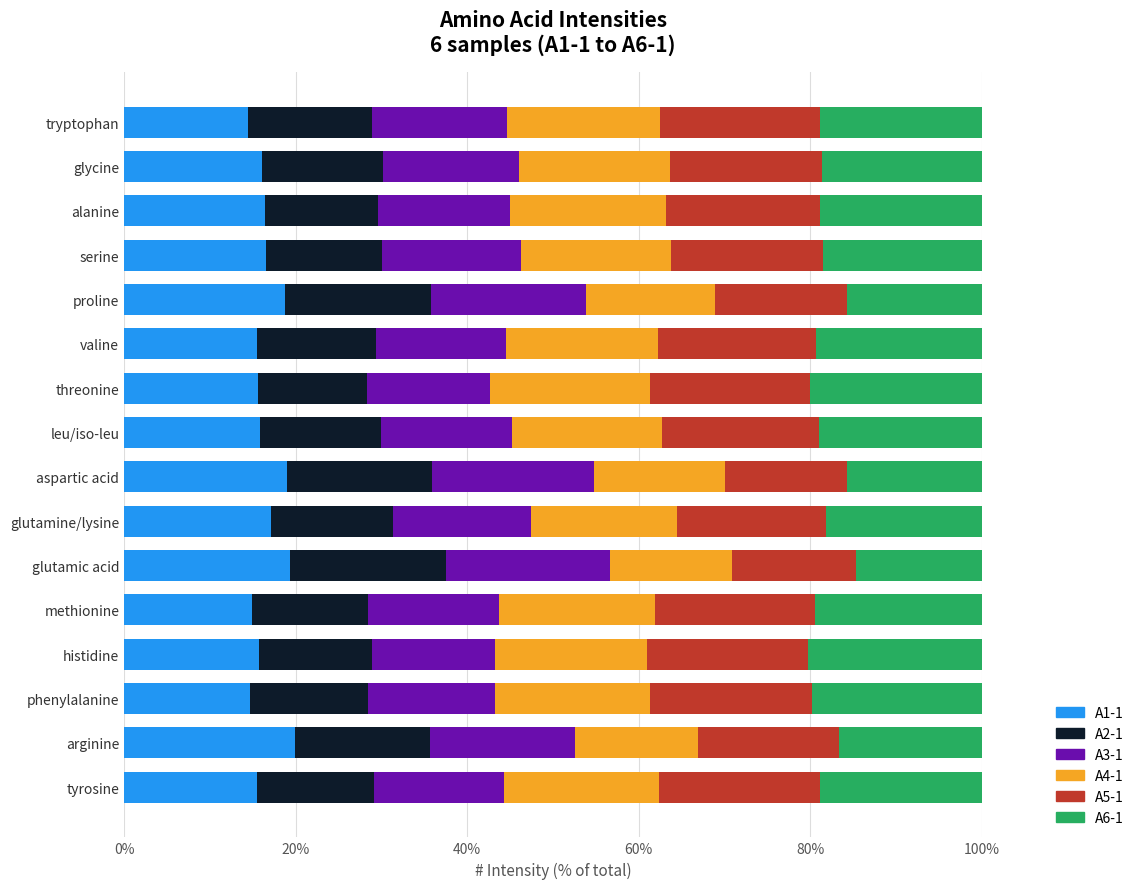

The A1-1 series shows 16.6 at serine. True or false?

True